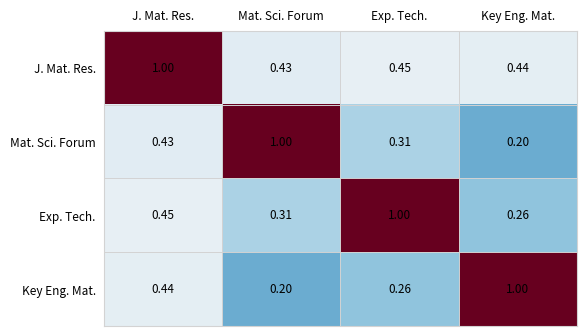

At which label does Exp. Tech. reach its minimum?

Key Eng. Mat.